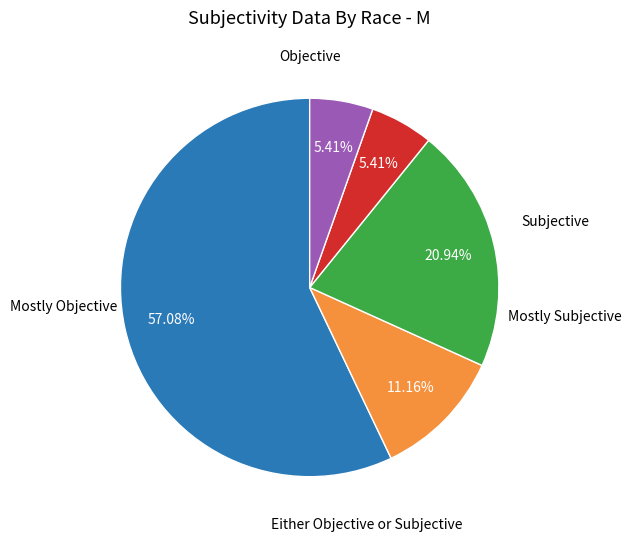

Does any single category account for the majority?

Yes